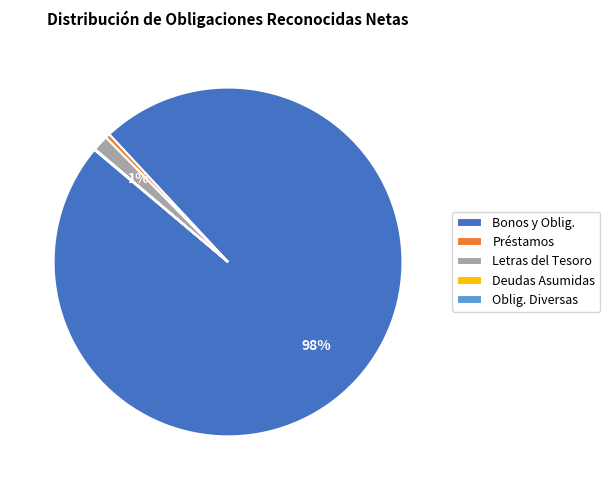

Which category has the biggest portion of the pie?

Bonos y Oblig.